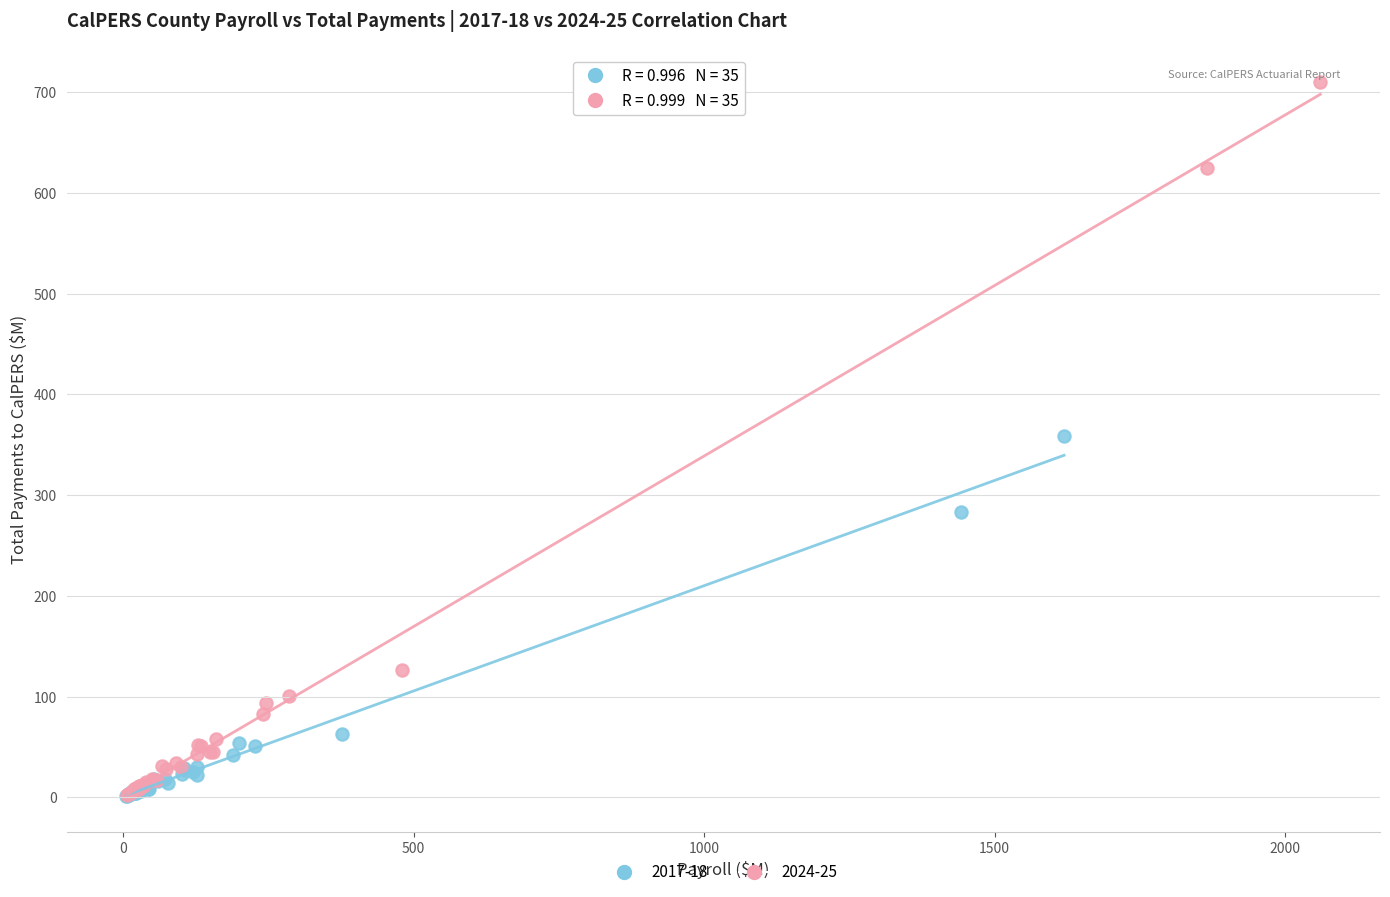

Which series has the largest Y range (max minus min)?

2024-25